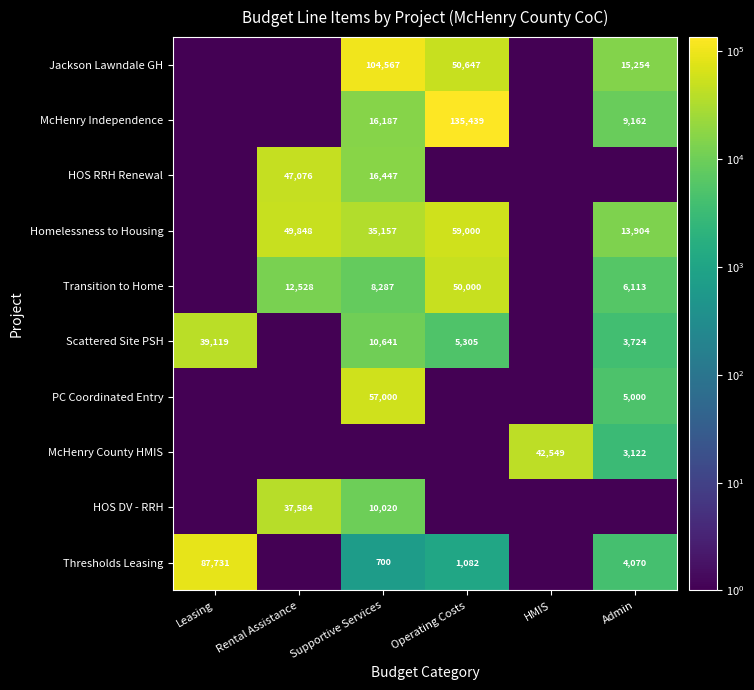

Is it true that HOS RRH Renewal equals 16447.0 at Supportive Services?

True